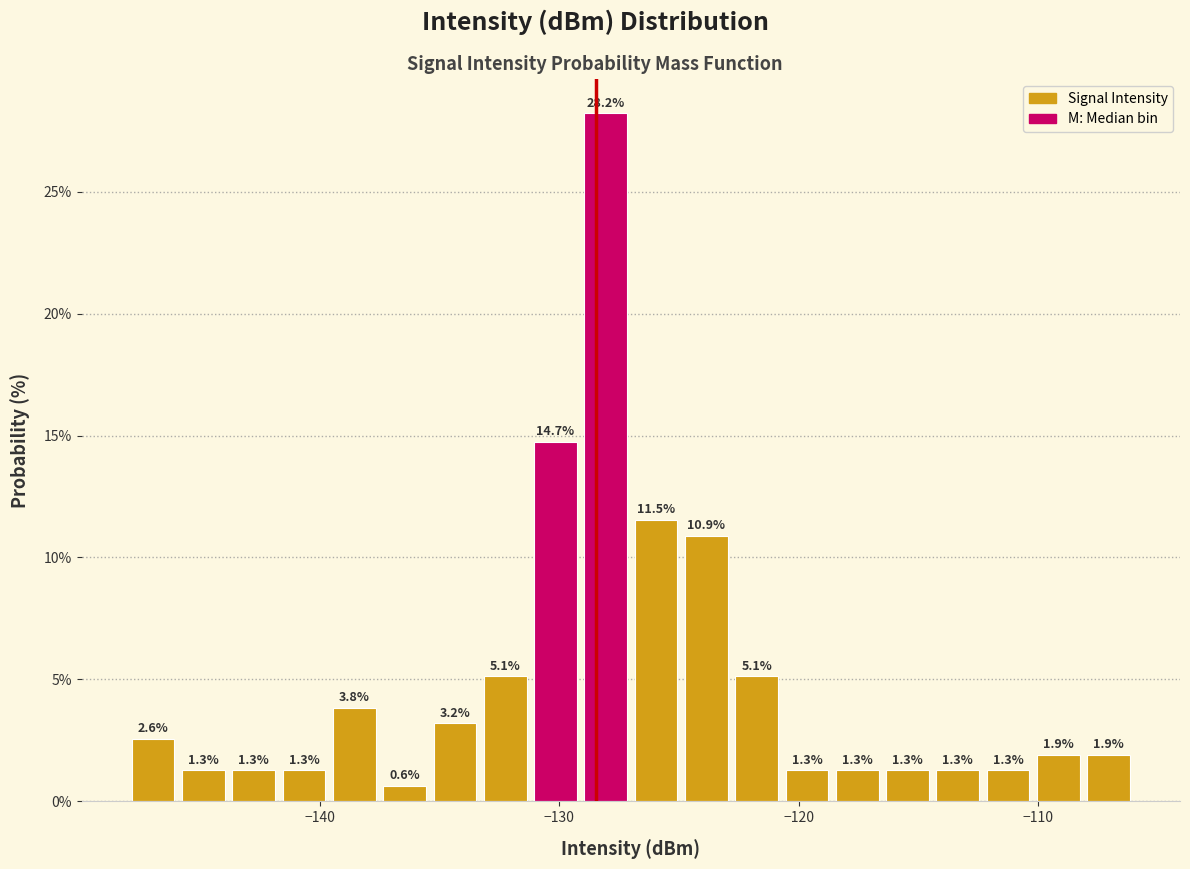

Around what value on the x-axis is the tallest bar? Give the approximate position of its centre, as read against the axis.

-128